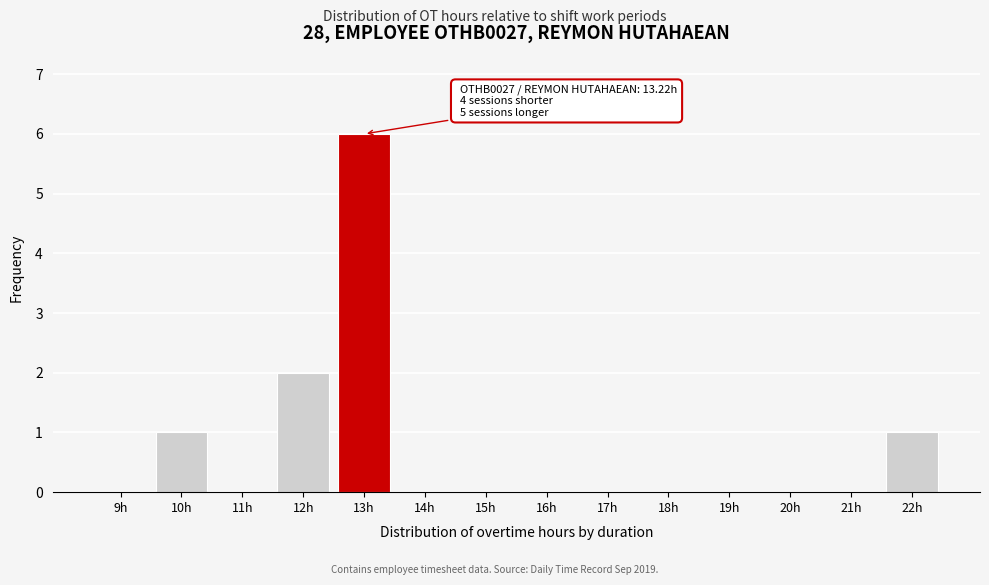

Reading left to right, extract all data points from this chart.

9h=0	10h=1	11h=0	12h=2	13h=6	14h=0	15h=0	16h=0	17h=0	18h=0	19h=0	20h=0	21h=0	22h=1